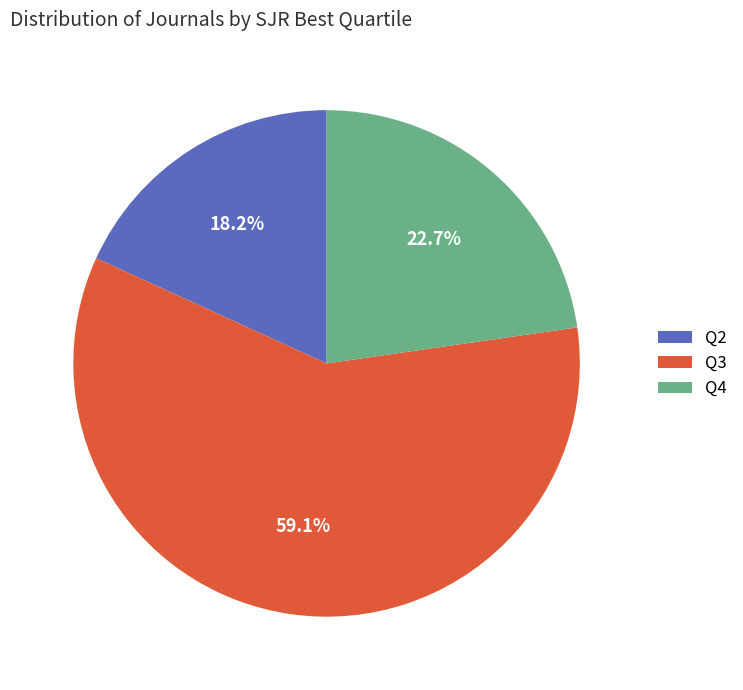

How many segments does this pie chart have?

3